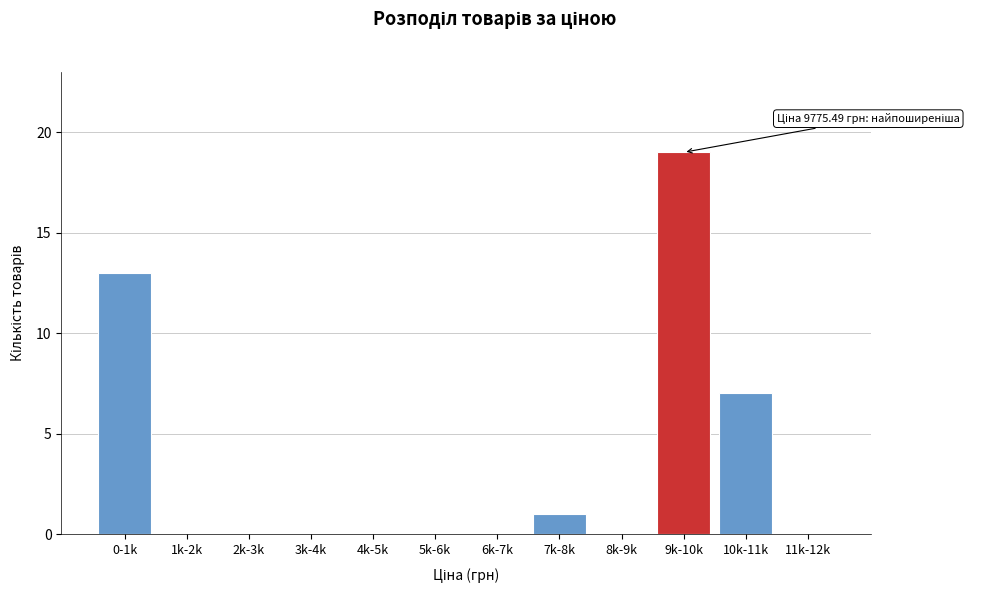

Reading left to right, transcribe all the data shown in this chart.

0-1k=13	1k-2k=0	2k-3k=0	3k-4k=0	4k-5k=0	5k-6k=0	6k-7k=0	7k-8k=1	8k-9k=0	9k-10k=19	10k-11k=7	11k-12k=0